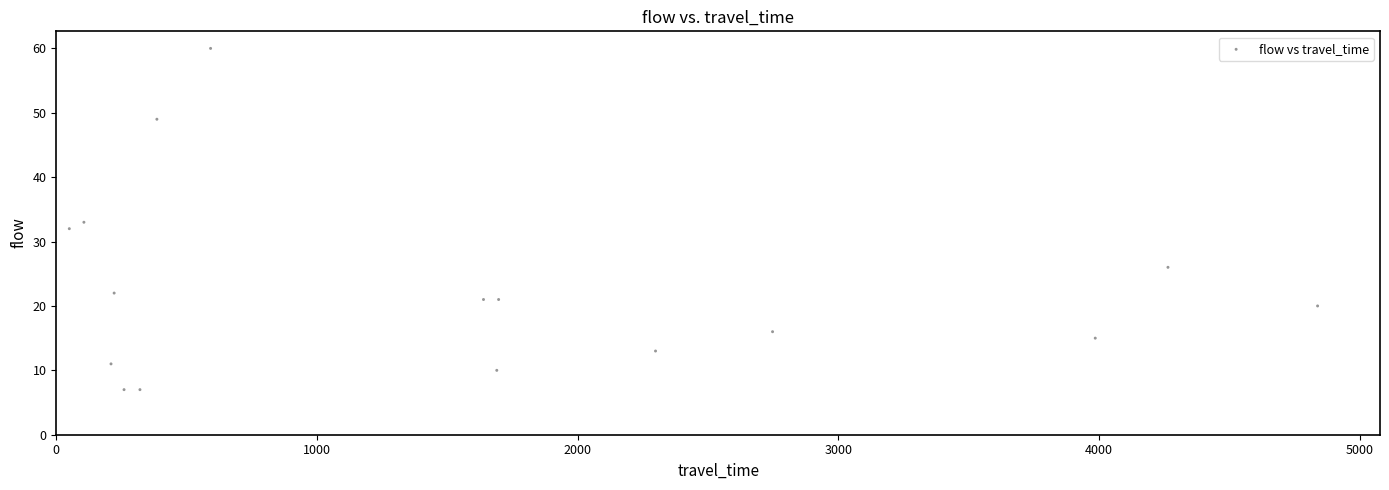

What is the range of X values (max minus min)?

4789